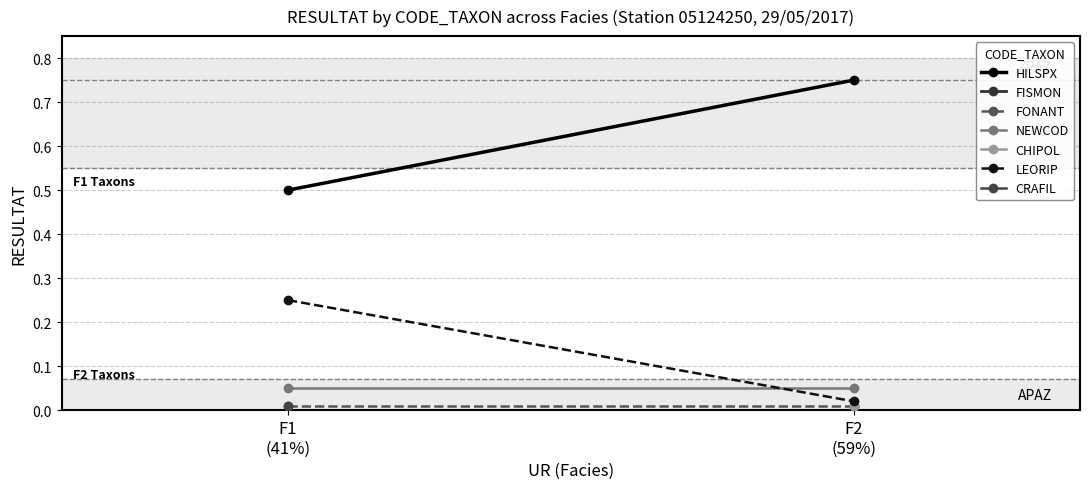

How many lines are shown in the chart?

4